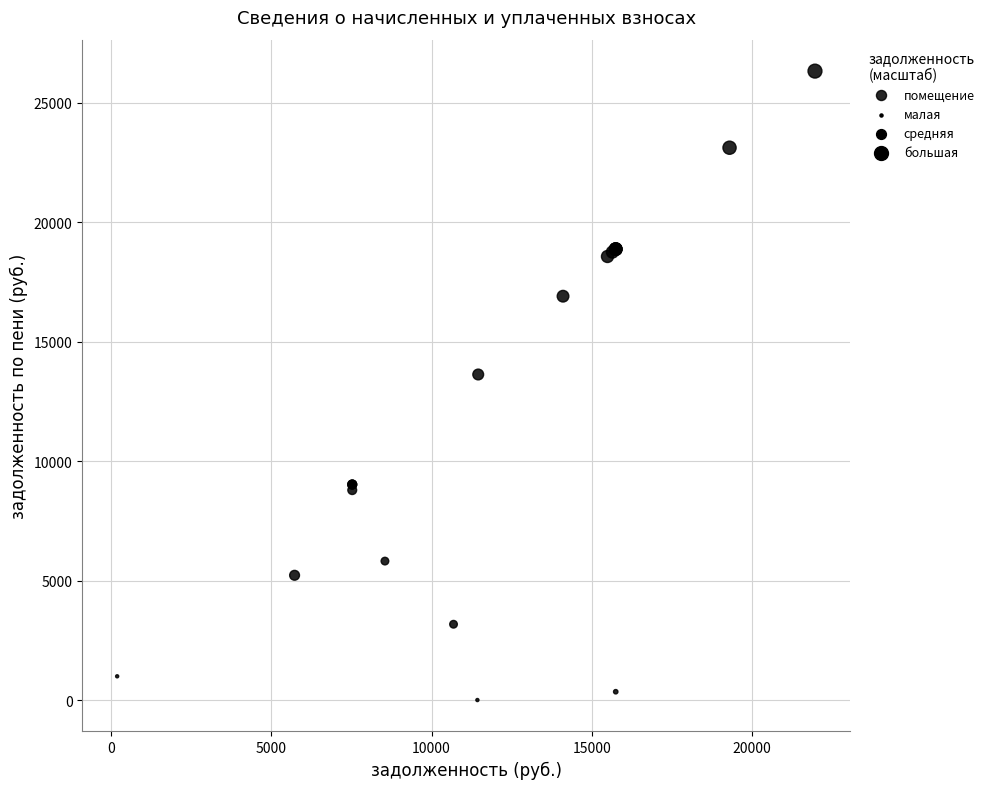

What Y value in the scatter plot is closest to 13159?

13623.7